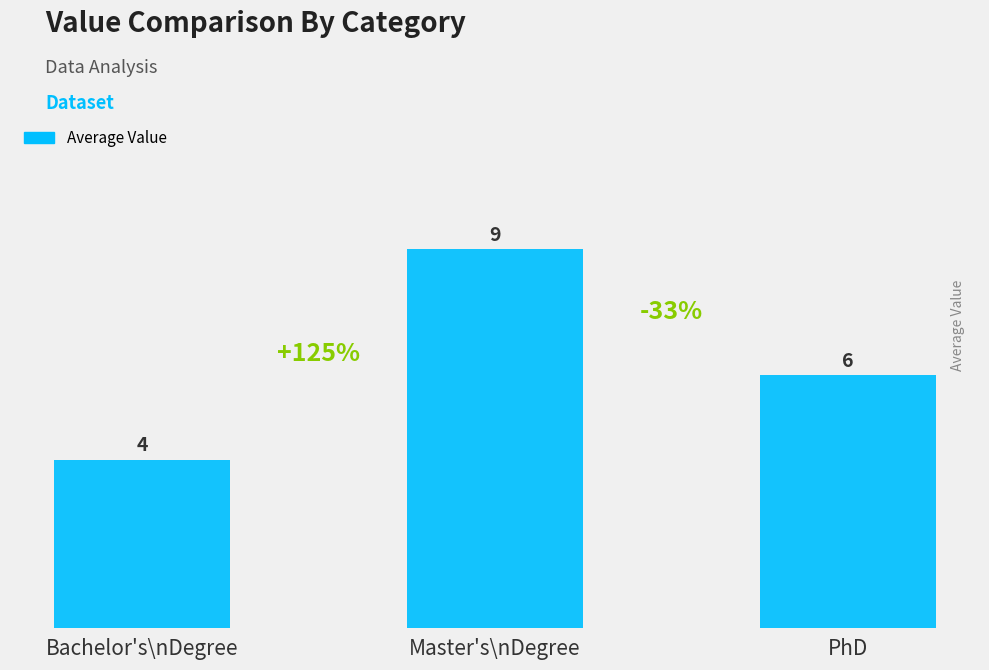

Approximately how many times larger is the value at Master's\nDegree compared to PhD?

1.5